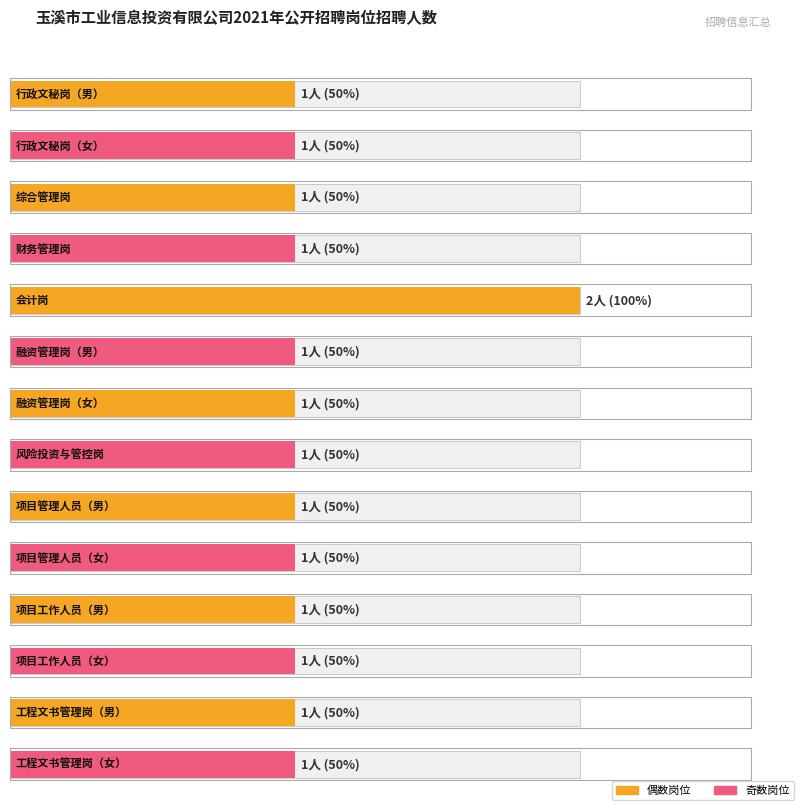

Reading left to right, transcribe all the data shown in this chart.

行政文秘岗（男）=1	行政文秘岗（女）=1	综合管理岗=1	财务管理岗=1	会计岗=2	融资管理岗（男）=1	融资管理岗（女）=1	风险投资与管控岗=1	项目管理人员（男）=1	项目管理人员（女）=1	项目工作人员（男）=1	项目工作人员（女）=1	工程文书管理岗（男）=1	工程文书管理岗（女）=1